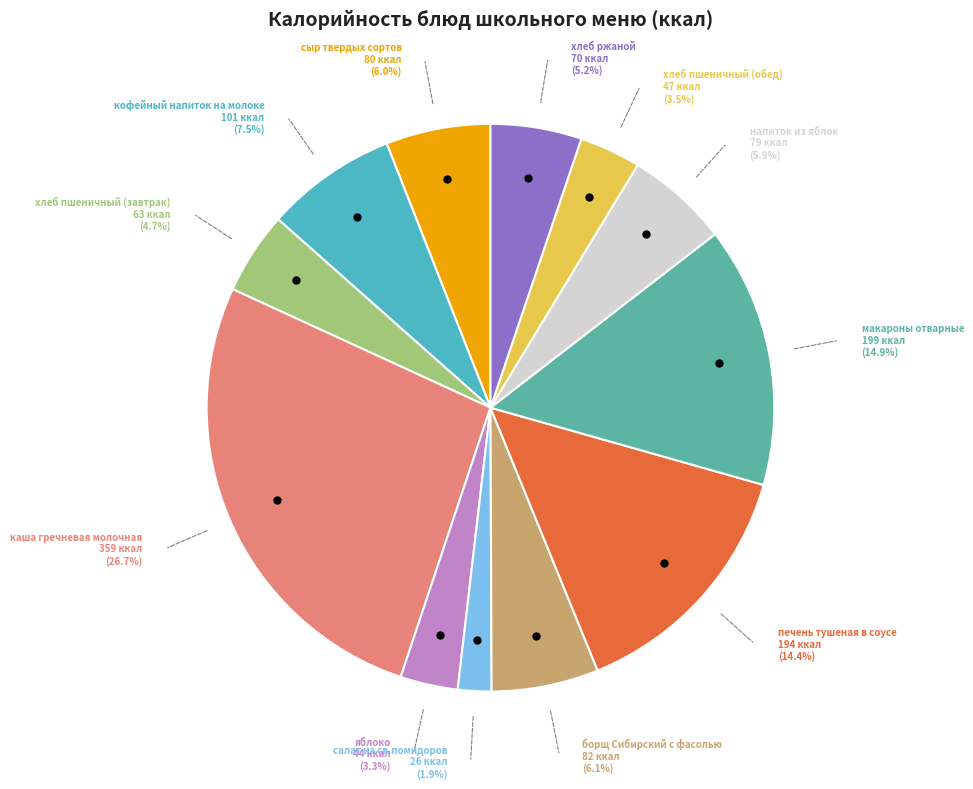

To the nearest percent, what is the combined percentage of хлеб ржаной and печень тушеная в соусе?

20%